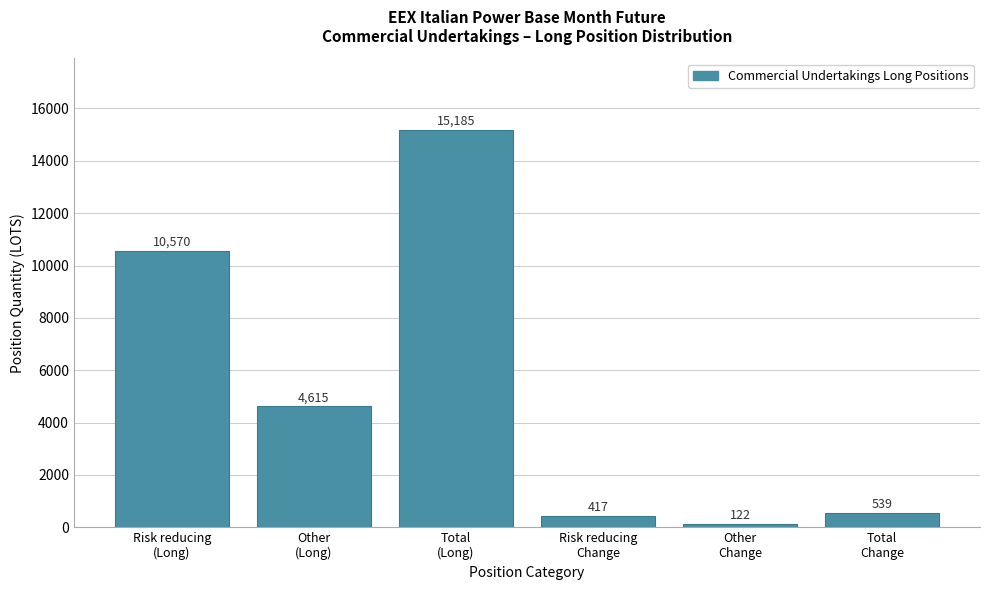

What is the value of the 3rd bar from the left?

15185